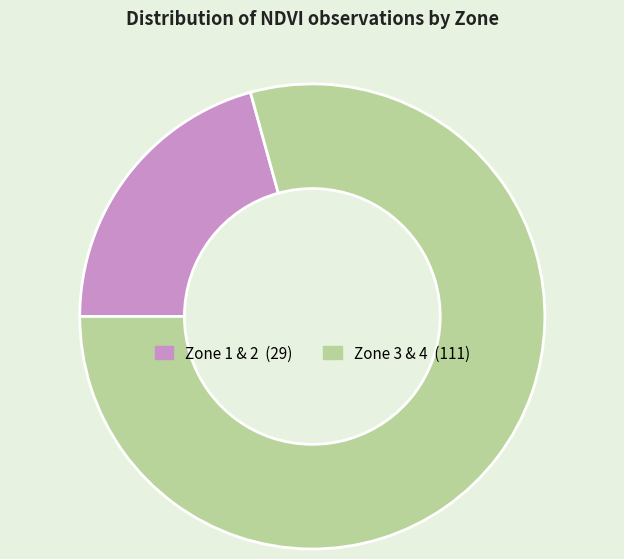

Does any single category account for the majority?

Yes